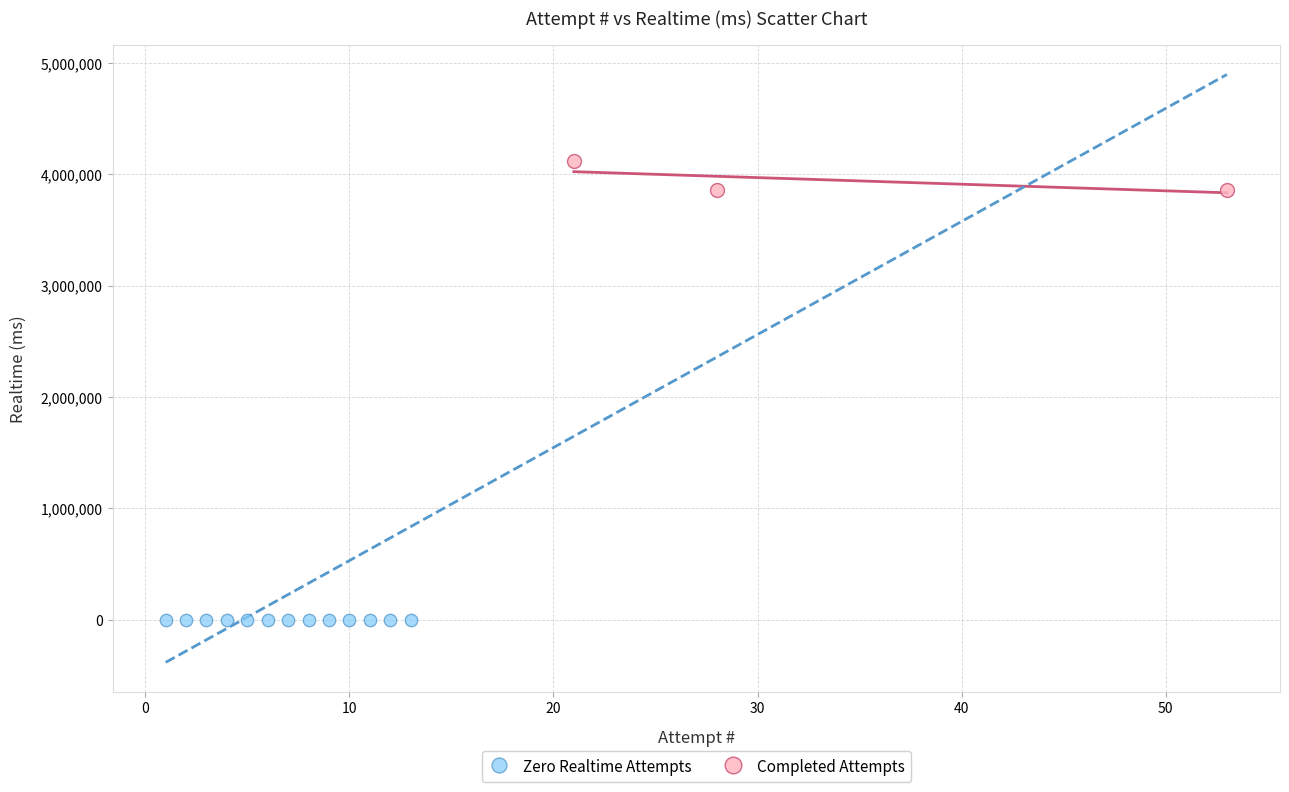

Which series reaches the minimum Y coordinate?

Zero Realtime Attempts